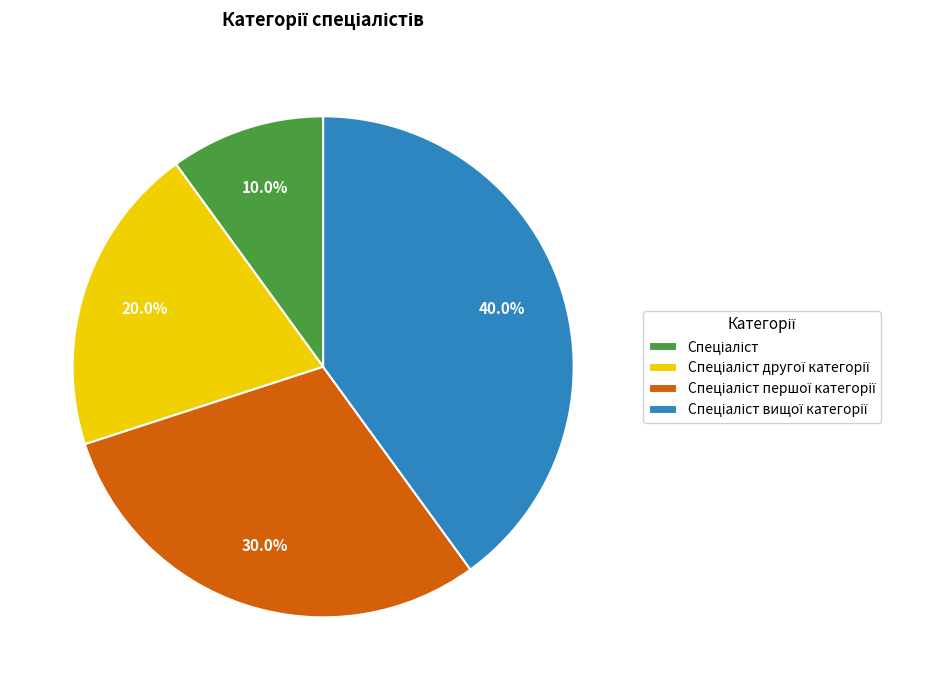

Is there a majority slice in this chart?

No